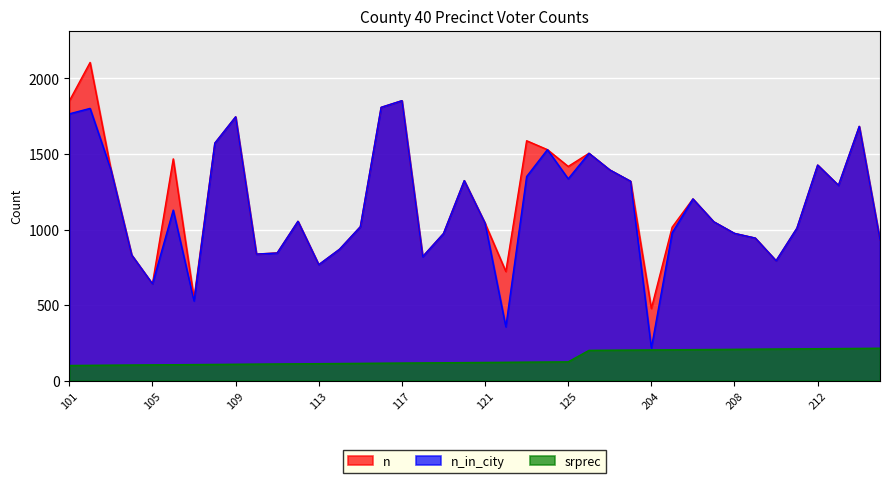

True or false: srprec and n cross at least once.

False